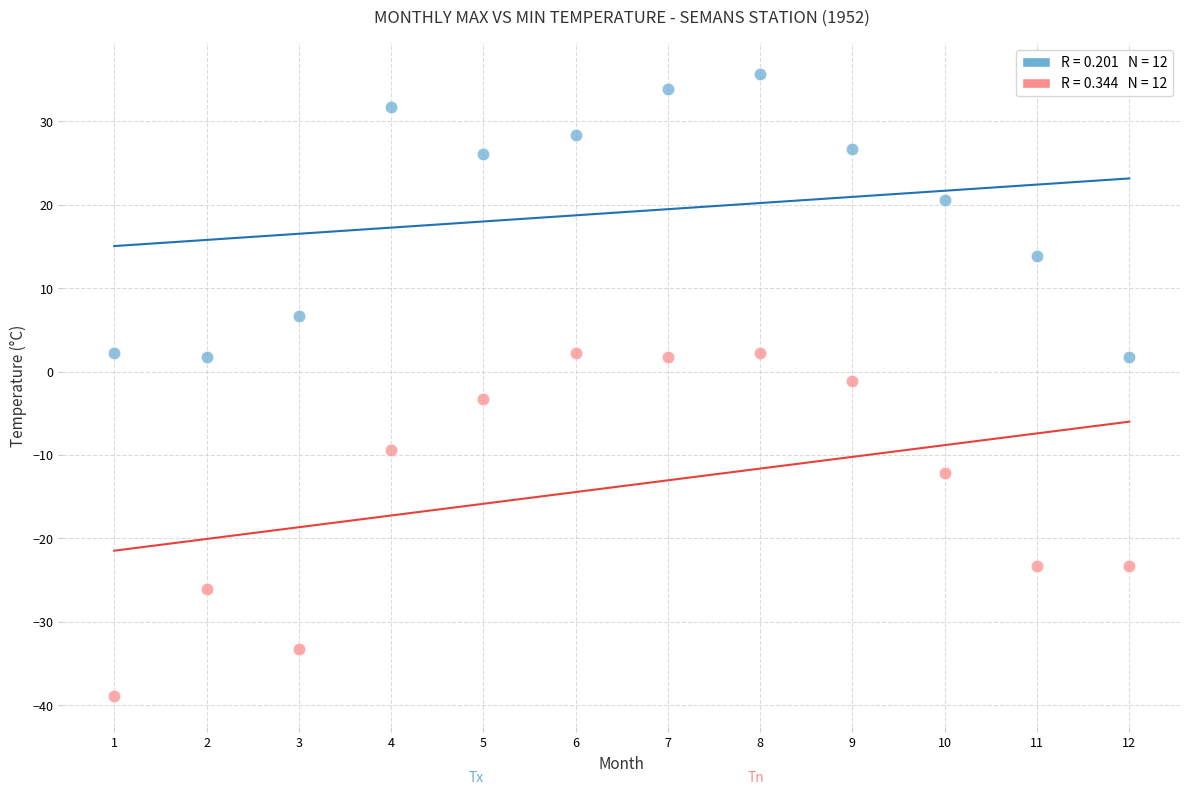

Across all data points, what is the range of X values (max minus min)?

11.0